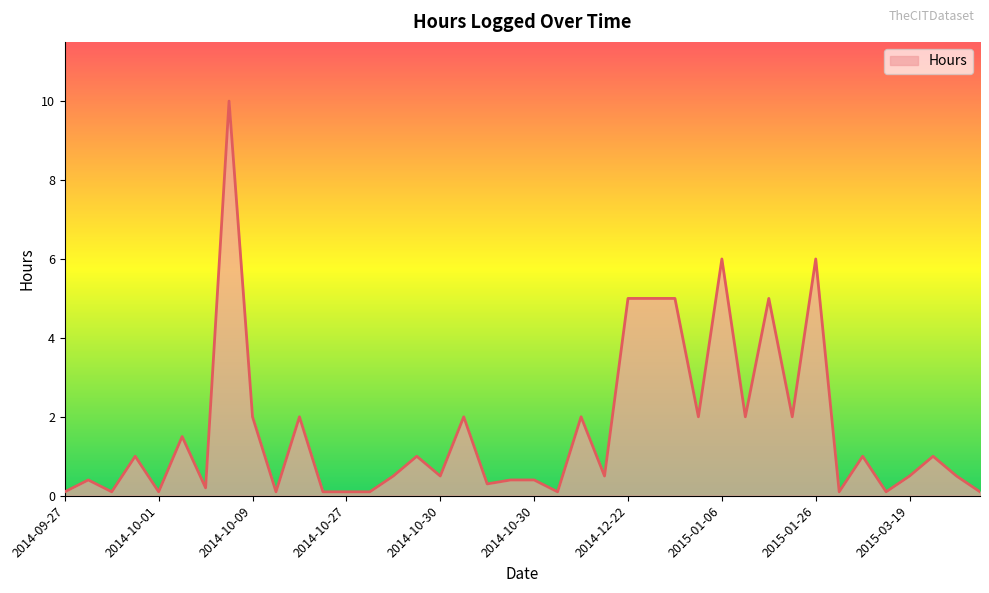

What is the difference between the maximum and minimum values?

9.9